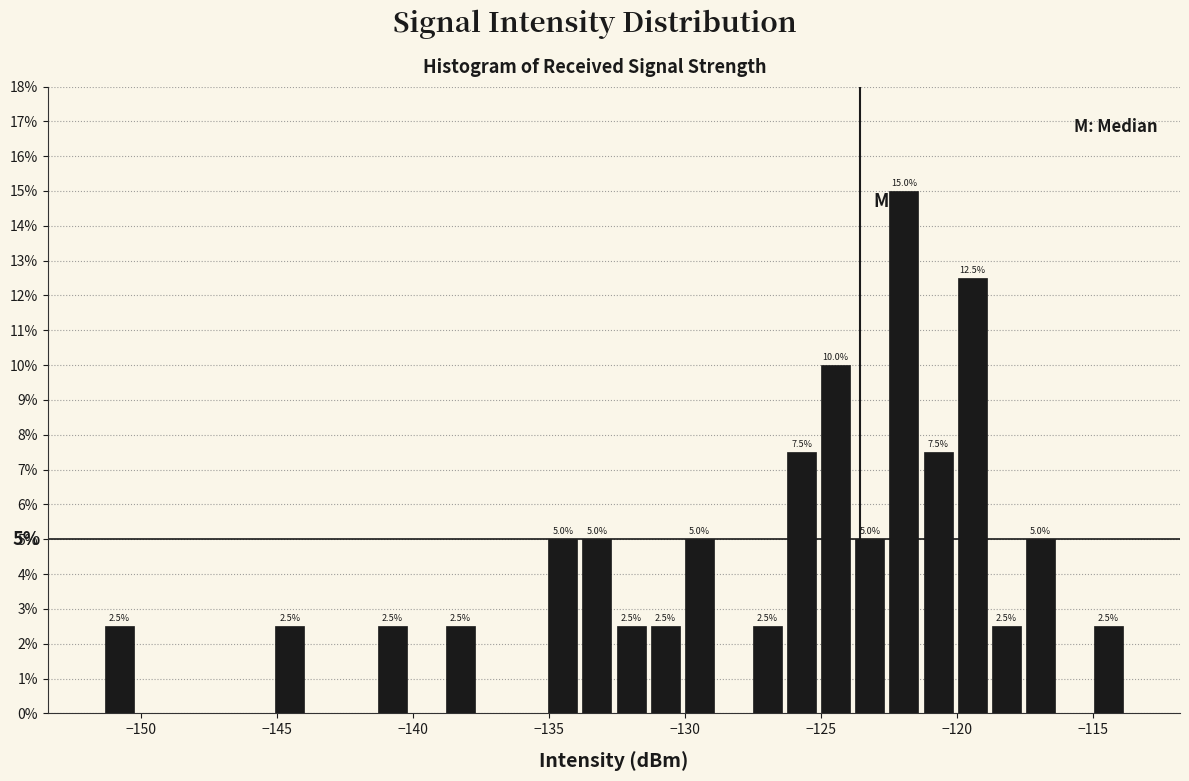

Read against the x-axis, roughly where is the centre of the tallest bar?

-122.0